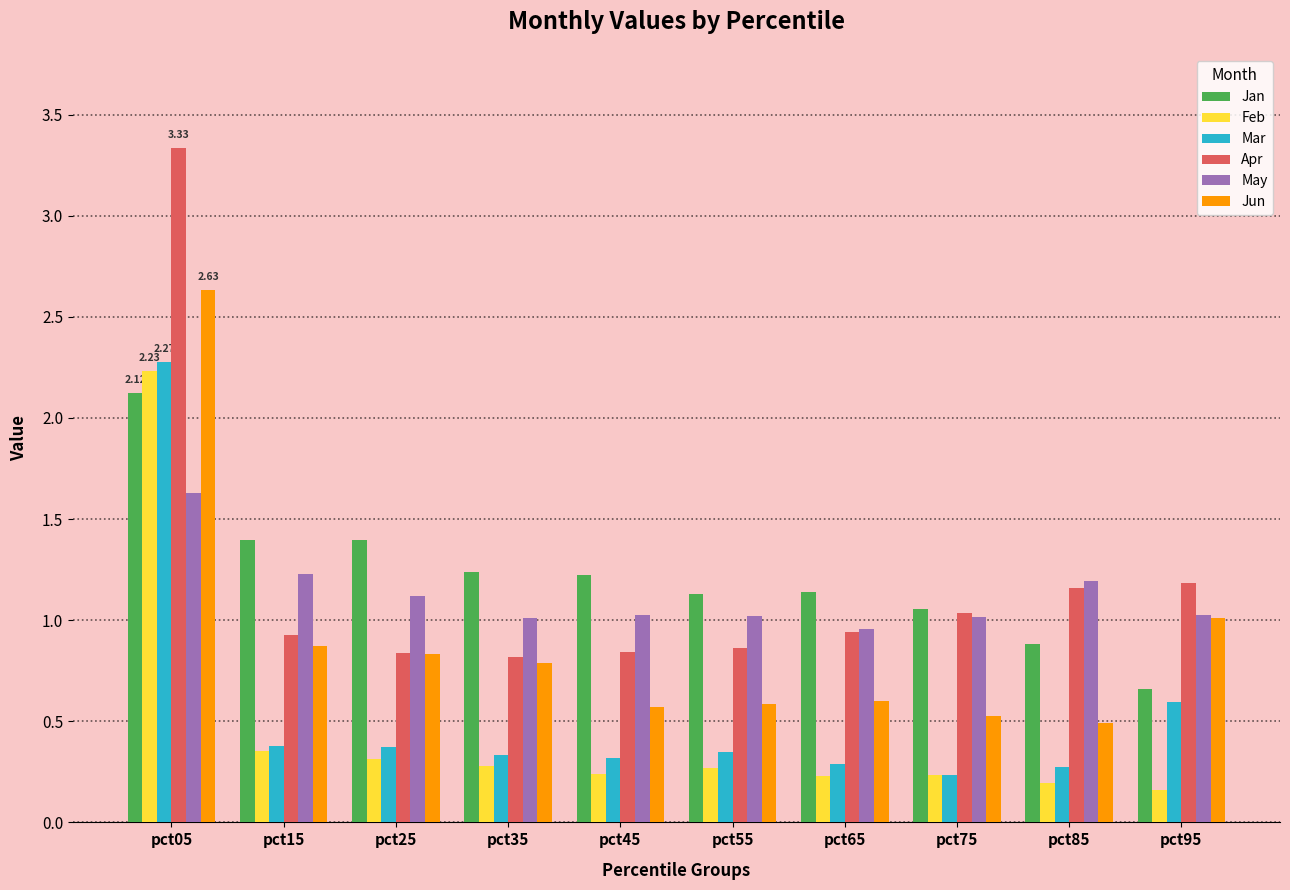

Is the value of Mar at pct05 greater than the value of Feb at pct55?

Yes